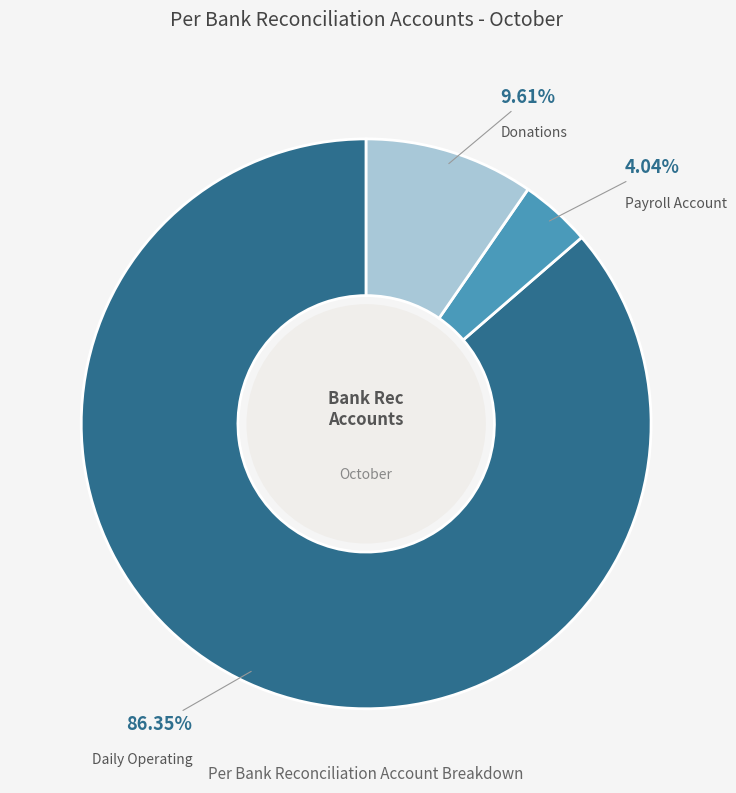

How many slices are in this pie chart?

3